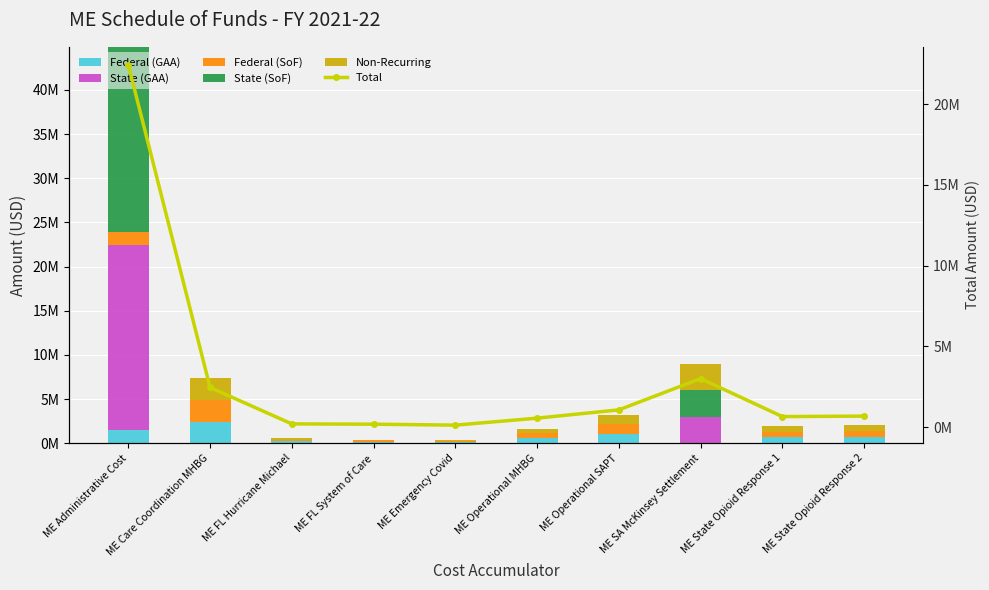

Where is State (SoF) nearest to the value 10477152?

ME SA McKinsey Settlement